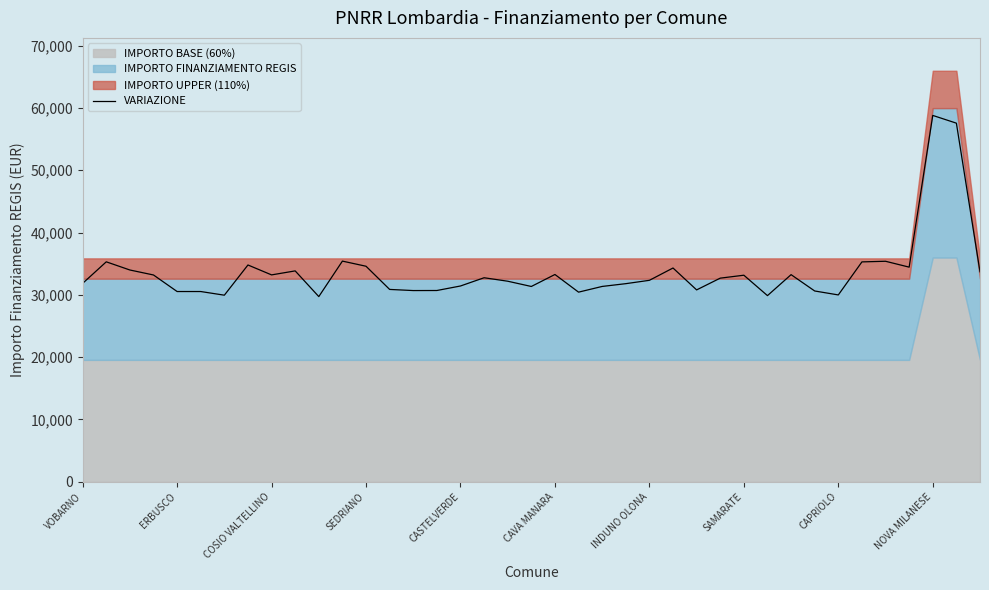

The chart shows a value of 31341.9 at 22. True or false?

True